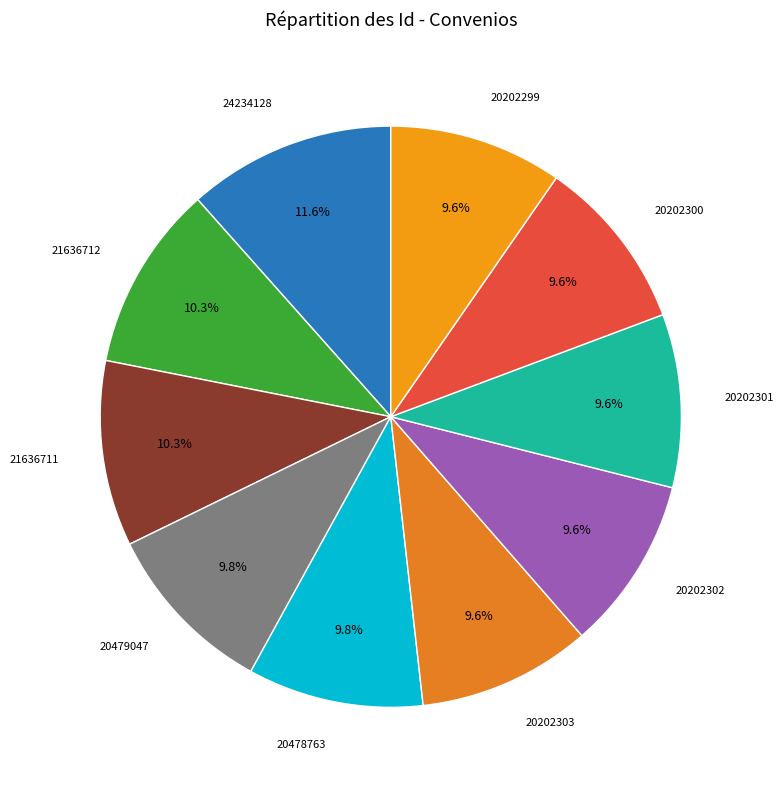

To the nearest percent, what is the difference between the largest and smallest slice percentages?

2%